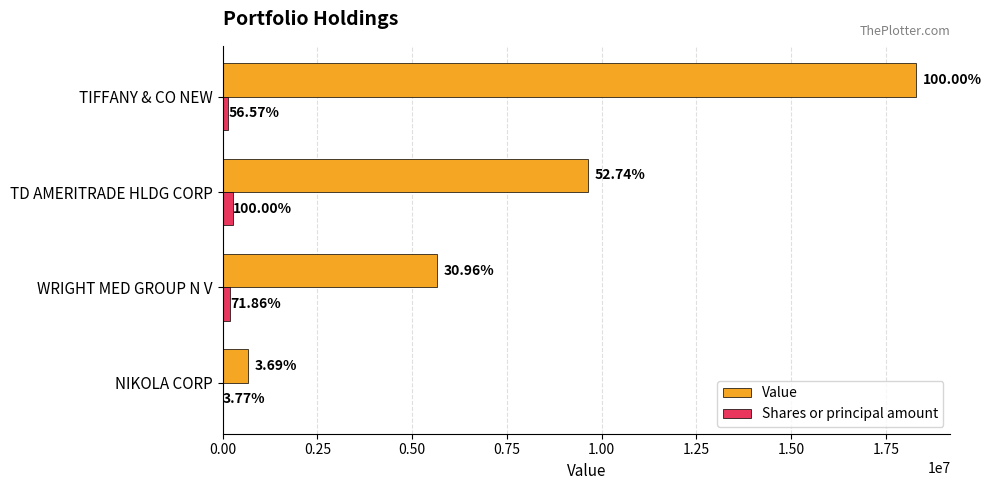

What are all the series names shown in the legend?

Value, Shares or principal amount